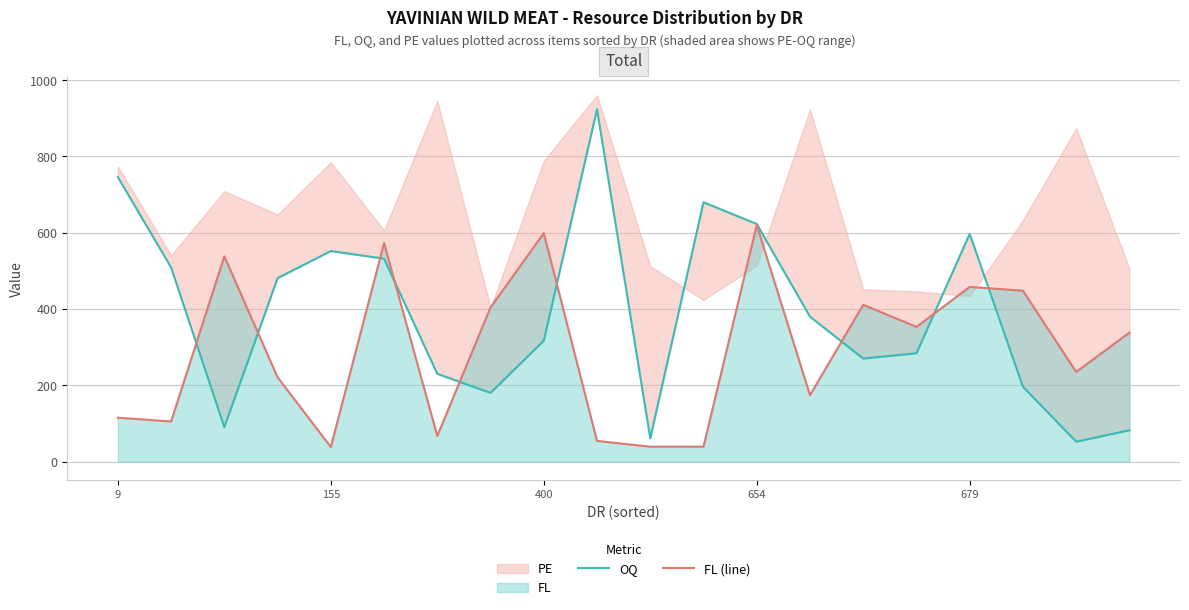

Is the value of OQ at 15 greater than the value of FL (line) at 13?

Yes